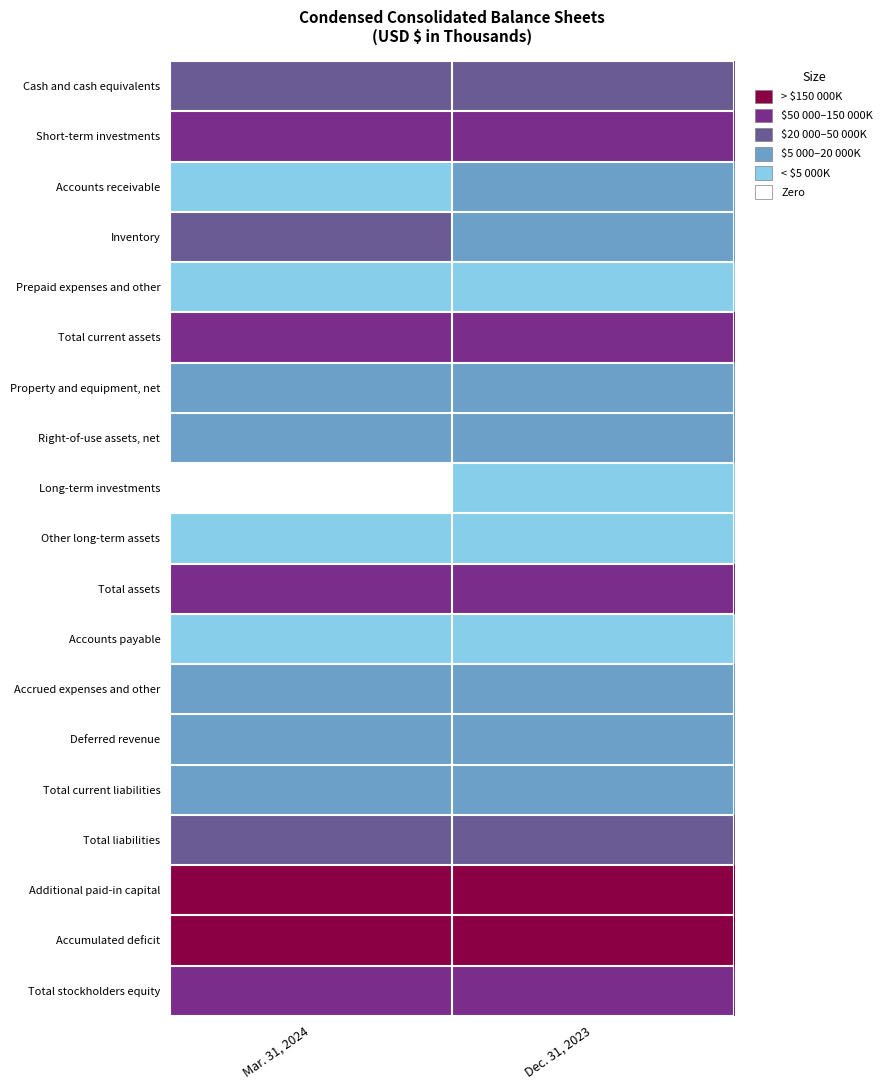

Reading right to left, list all the values displayed in this chart.

Cash and cash equivalents: Dec. 31, 2023=3	Mar. 31, 2024=3
Short-term investments: Dec. 31, 2023=4	Mar. 31, 2024=4
Accounts receivable: Dec. 31, 2023=2	Mar. 31, 2024=1
Inventory: Dec. 31, 2023=2	Mar. 31, 2024=3
Prepaid expenses and other: Dec. 31, 2023=1	Mar. 31, 2024=1
Total current assets: Dec. 31, 2023=4	Mar. 31, 2024=4
Property and equipment, net: Dec. 31, 2023=2	Mar. 31, 2024=2
Right-of-use assets, net: Dec. 31, 2023=2	Mar. 31, 2024=2
Long-term investments: Dec. 31, 2023=1	Mar. 31, 2024=0
Other long-term assets: Dec. 31, 2023=1	Mar. 31, 2024=1
Total assets: Dec. 31, 2023=4	Mar. 31, 2024=4
Accounts payable: Dec. 31, 2023=1	Mar. 31, 2024=1
Accrued expenses and other: Dec. 31, 2023=2	Mar. 31, 2024=2
Deferred revenue: Dec. 31, 2023=2	Mar. 31, 2024=2
Total current liabilities: Dec. 31, 2023=2	Mar. 31, 2024=2
Total liabilities: Dec. 31, 2023=3	Mar. 31, 2024=3
Additional paid-in capital: Dec. 31, 2023=5	Mar. 31, 2024=5
Accumulated deficit: Dec. 31, 2023=5	Mar. 31, 2024=5
Total stockholders equity: Dec. 31, 2023=4	Mar. 31, 2024=4